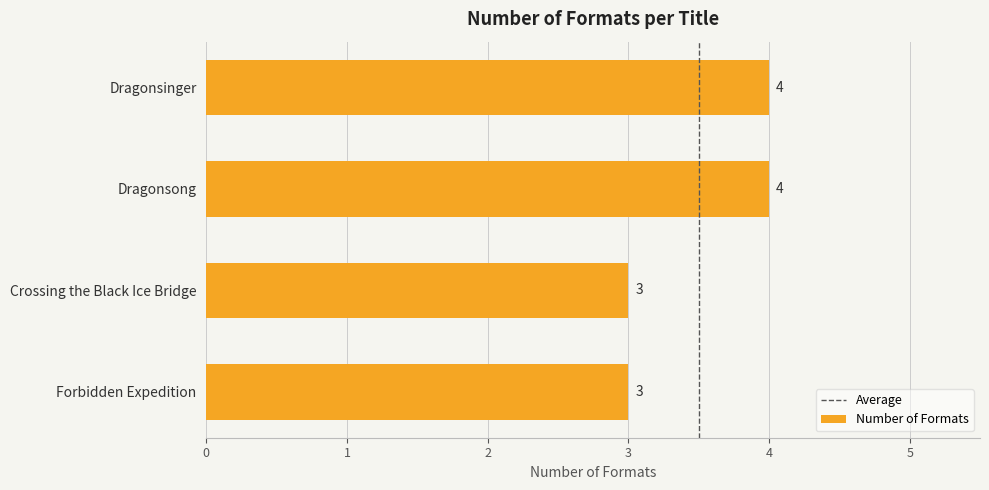

The value at Forbidden Expedition is 3. True or false?

True